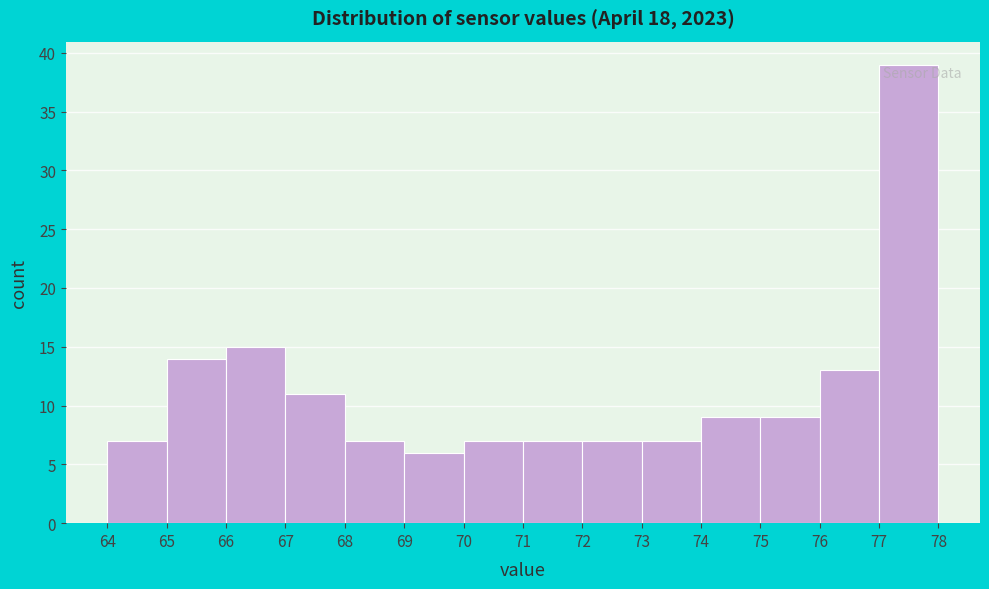

How tall is the bar that spans 75 to 76 on the x-axis? The values are not printed on the chart, so give them approximately, as read against the axis.

9